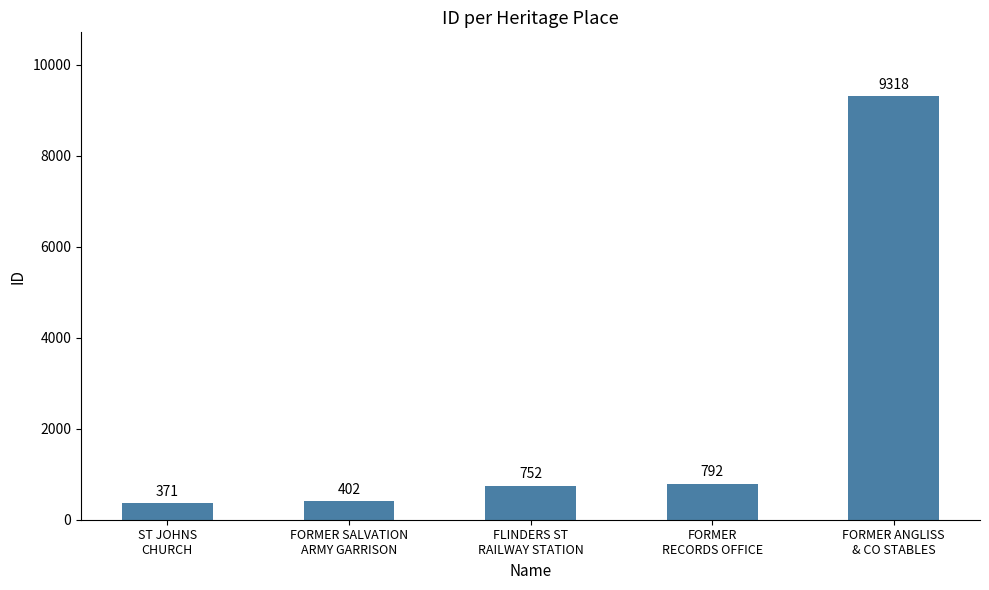

How many bars are there in total?

5